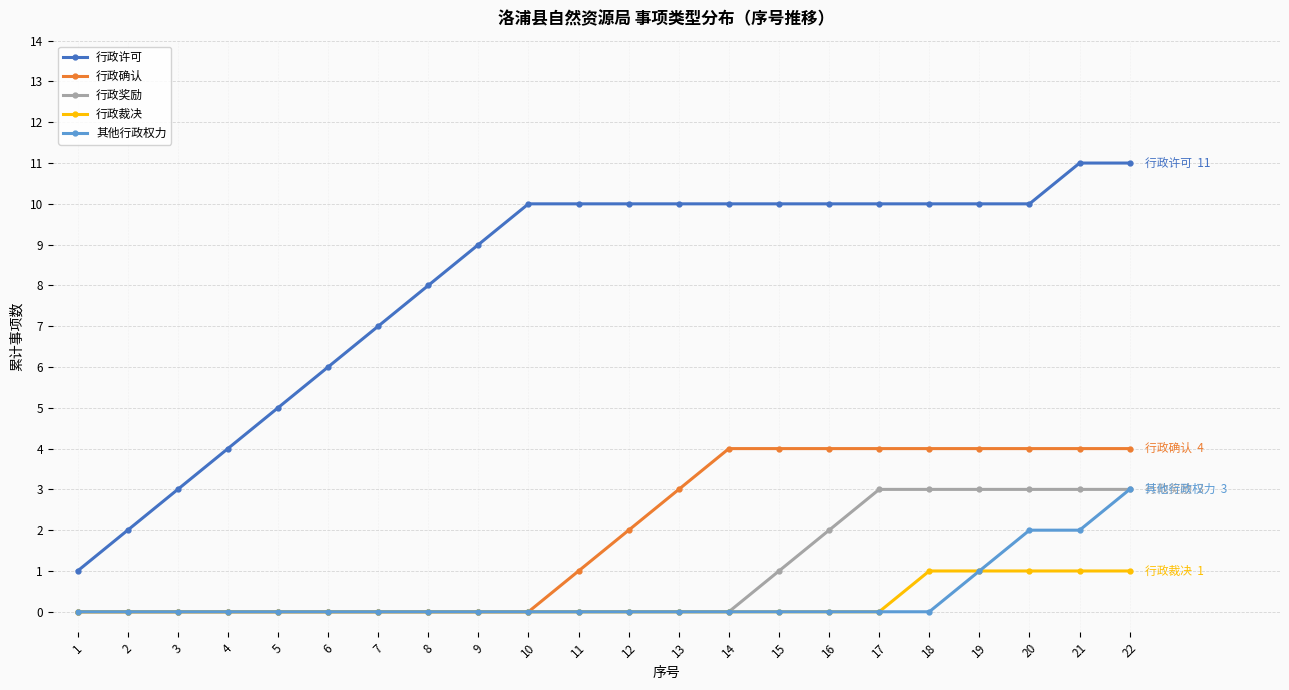

Read the 行政许可 value at 16.

10